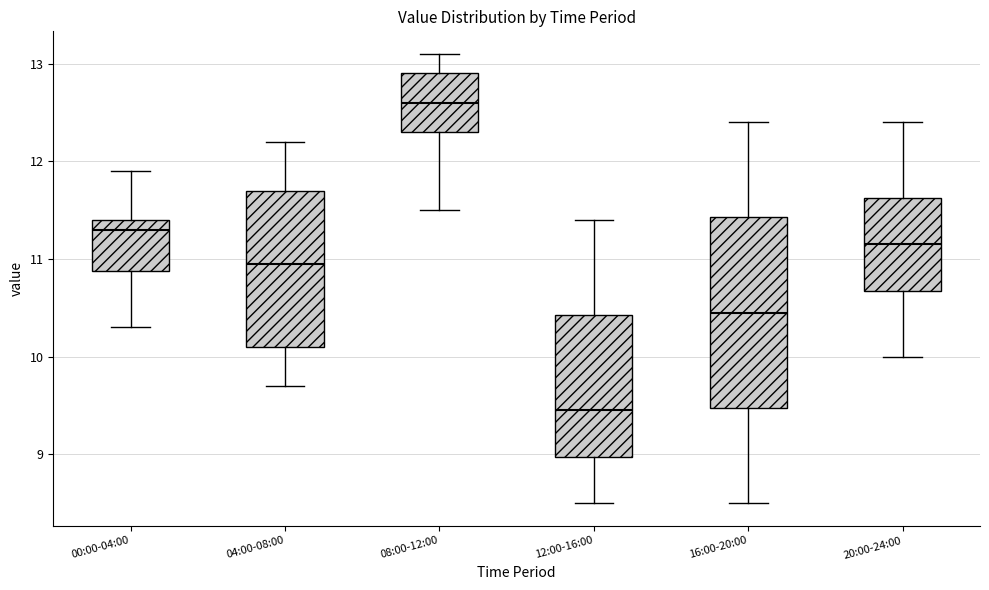

Reading left to right, read every box against the y-axis: the position of its median line, the range the box covers, and the ends of its whiskers. The values are not printed on the chart, so give them approximately, as read against the axis.

00:00-04:00: median 11.3, box 10.9 to 11.4, whiskers 10.3 to 11.9
04:00-08:00: median 11.0, box 10.1 to 11.7, whiskers 9.7 to 12.2
08:00-12:00: median 12.6, box 12.3 to 12.9, whiskers 11.5 to 13.1
12:00-16:00: median 9.5, box 9.0 to 10.4, whiskers 8.5 to 11.4
16:00-20:00: median 10.5, box 9.5 to 11.4, whiskers 8.5 to 12.4
20:00-24:00: median 11.2, box 10.7 to 11.6, whiskers 10.0 to 12.4